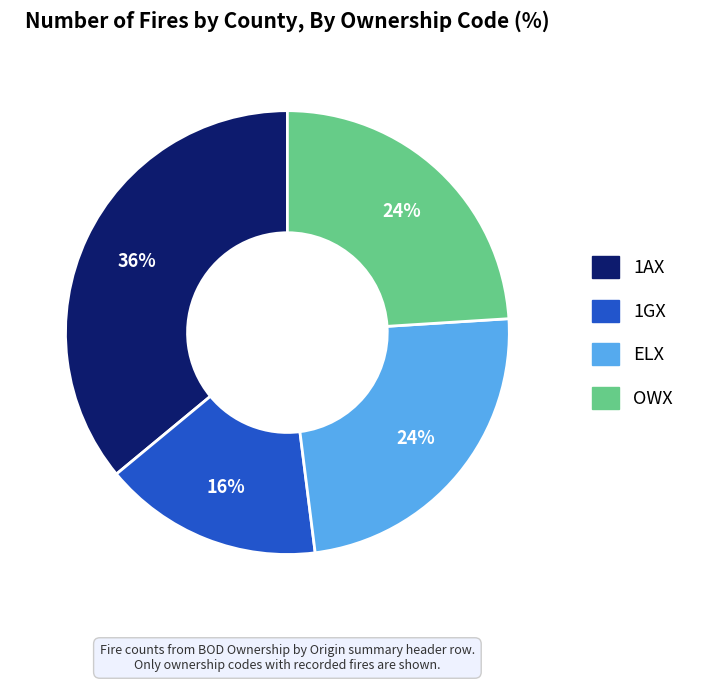

To the nearest percent, what is the average slice percentage?

25%